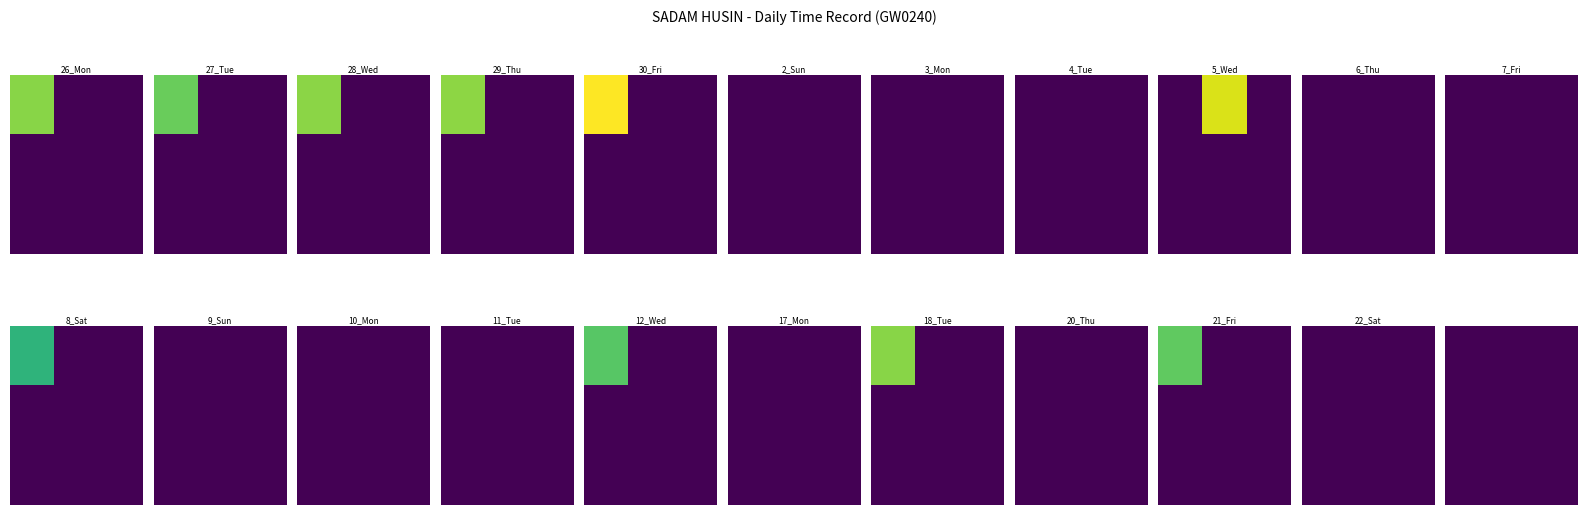

Where is 30_Fri nearest to the value 7?

1